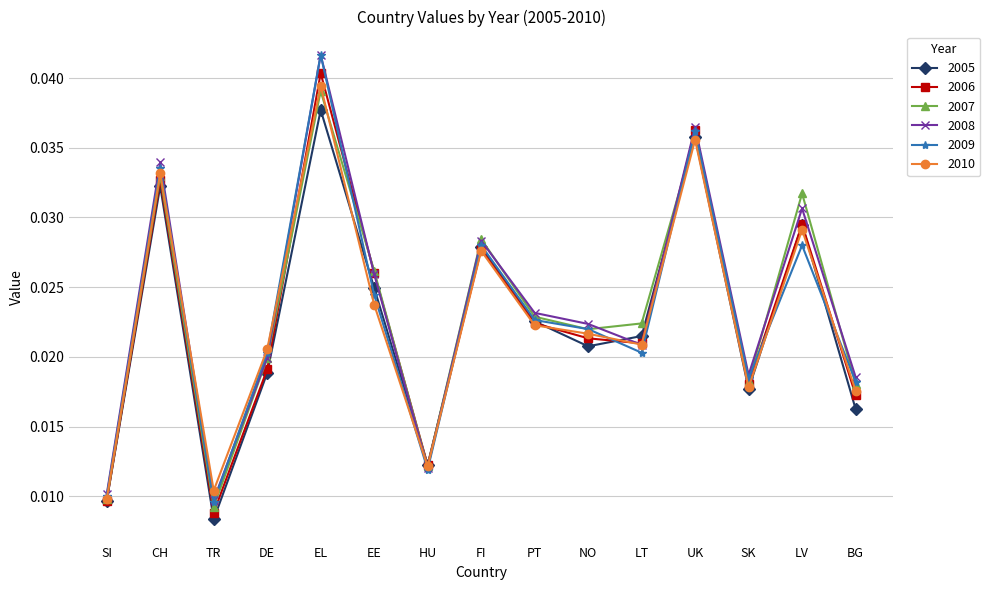

What is the label of the 9th point from the right?

HU